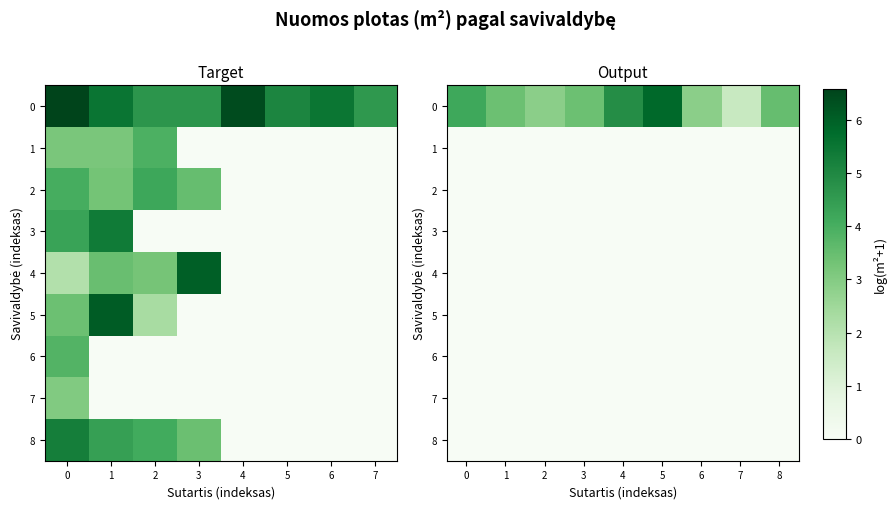

Is the value of 4 at 5 greater than the value of 0 at 3?

No